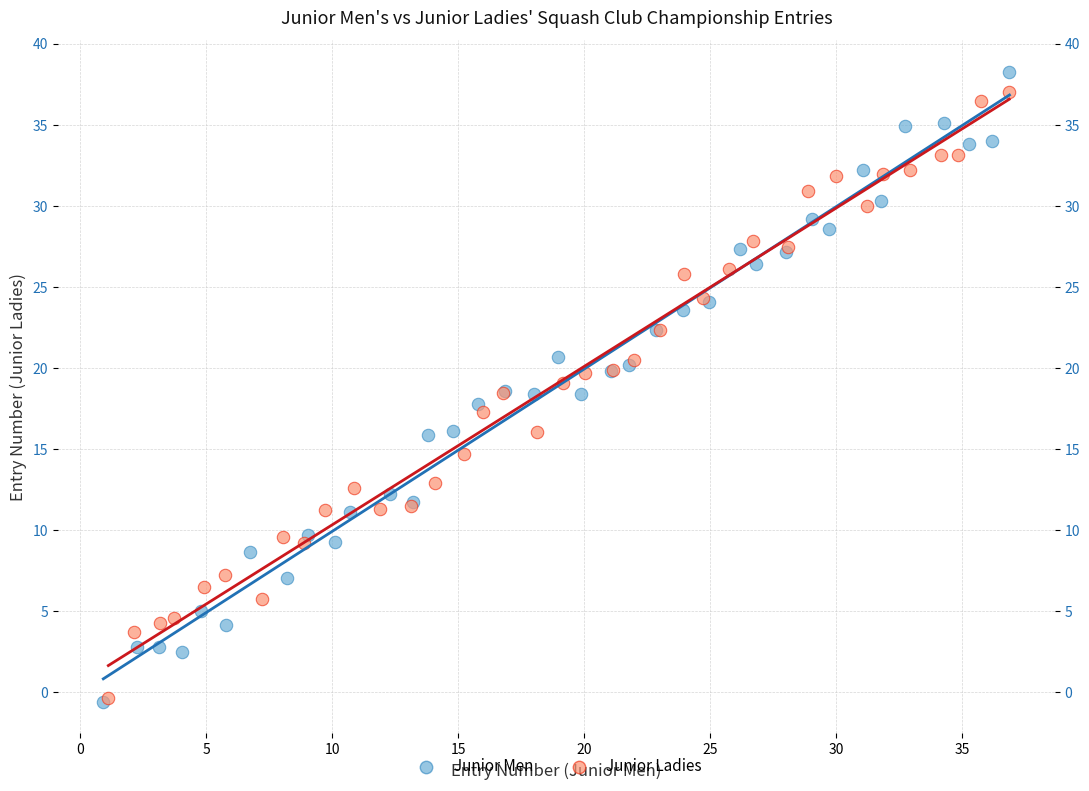

Which series has the widest spread of Y values?

Junior Men